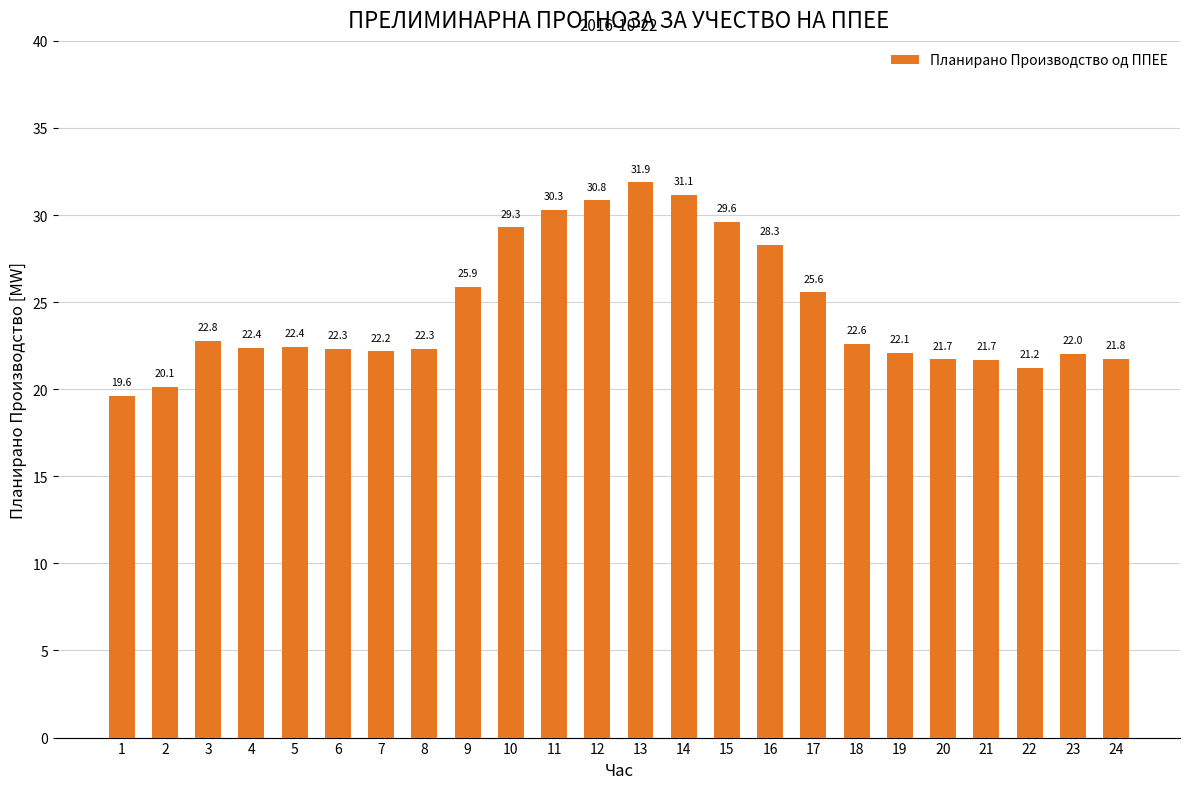

What is the value of the 18th bar from the left?

22.6